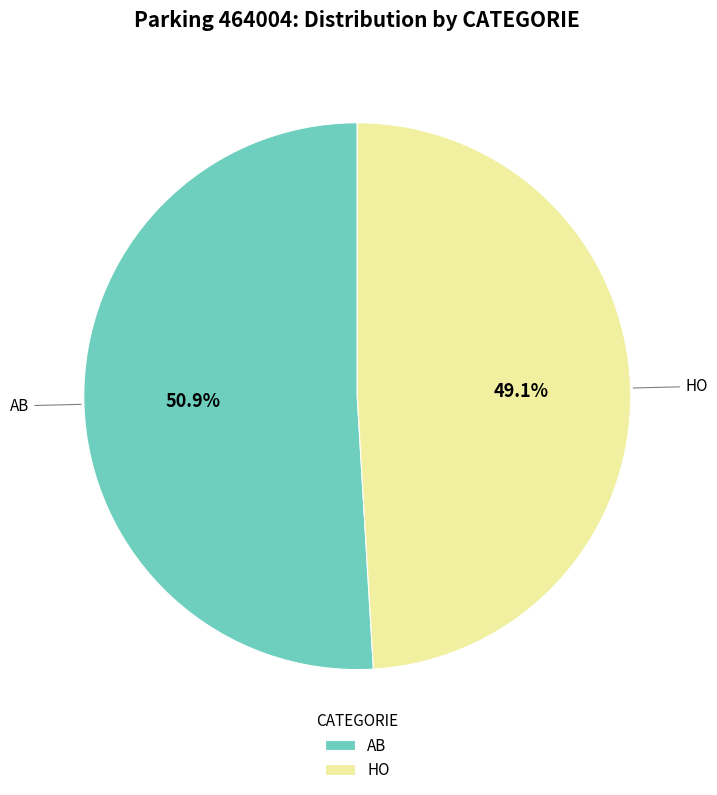

What percentage is NOT represented by HO?

50.9%